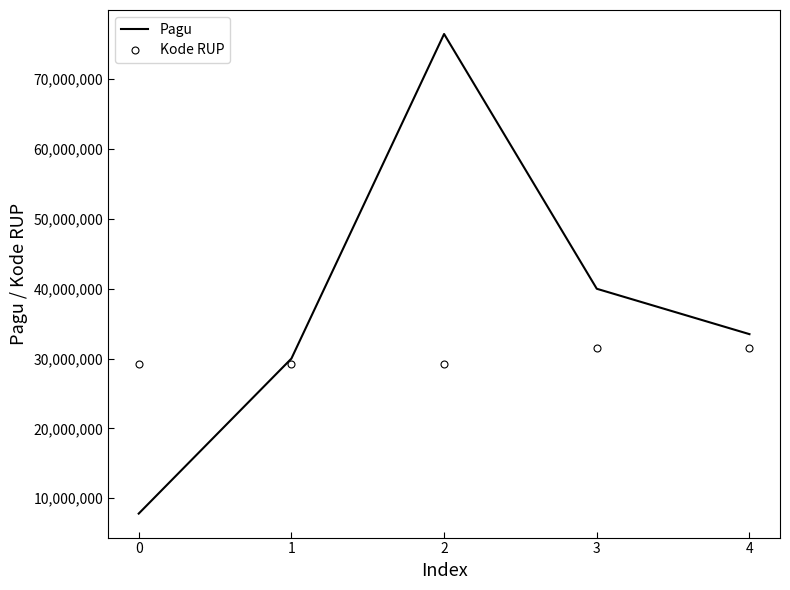

True or false: Kode RUP and Pagu intersect in this chart.

True